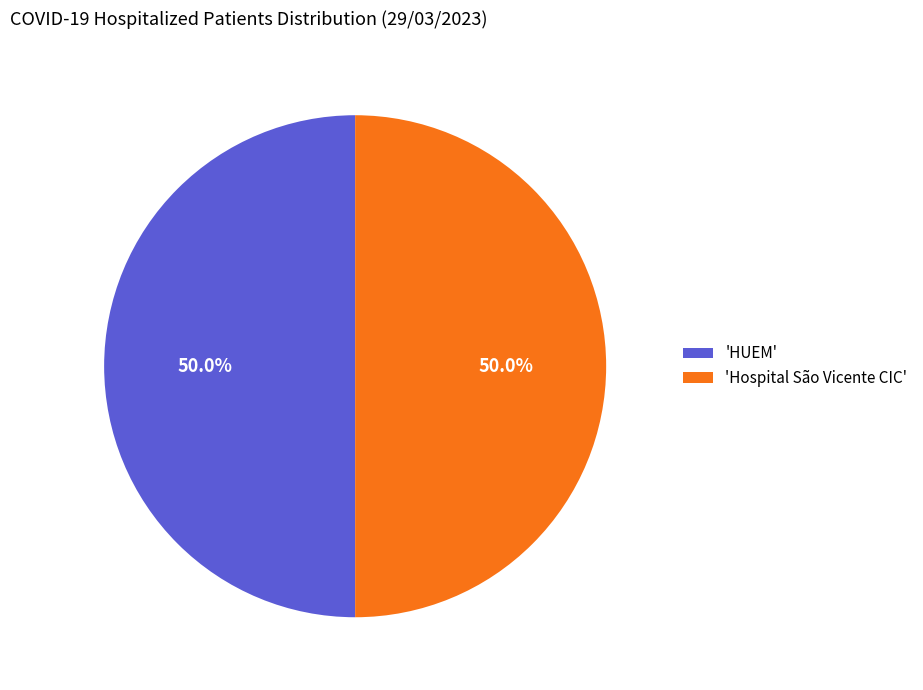

Combined, do 'Hospital São Vicente CIC' and 'HUEM' account for over 50%?

Yes